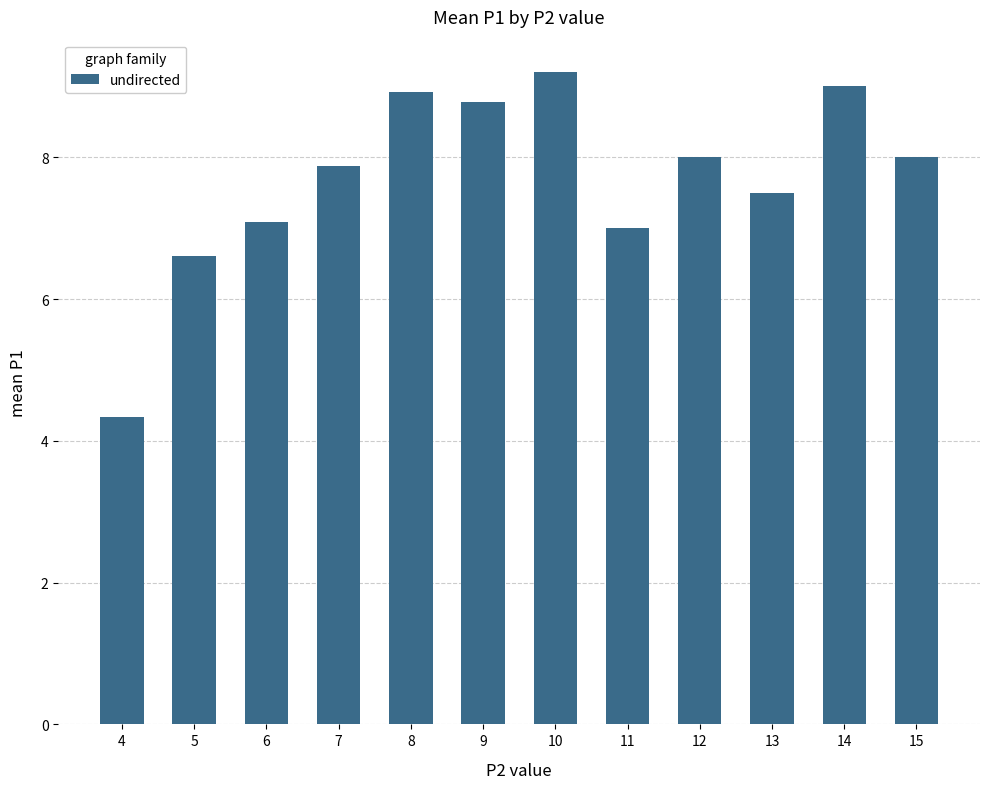

The value at 4 is 4.3. True or false?

True